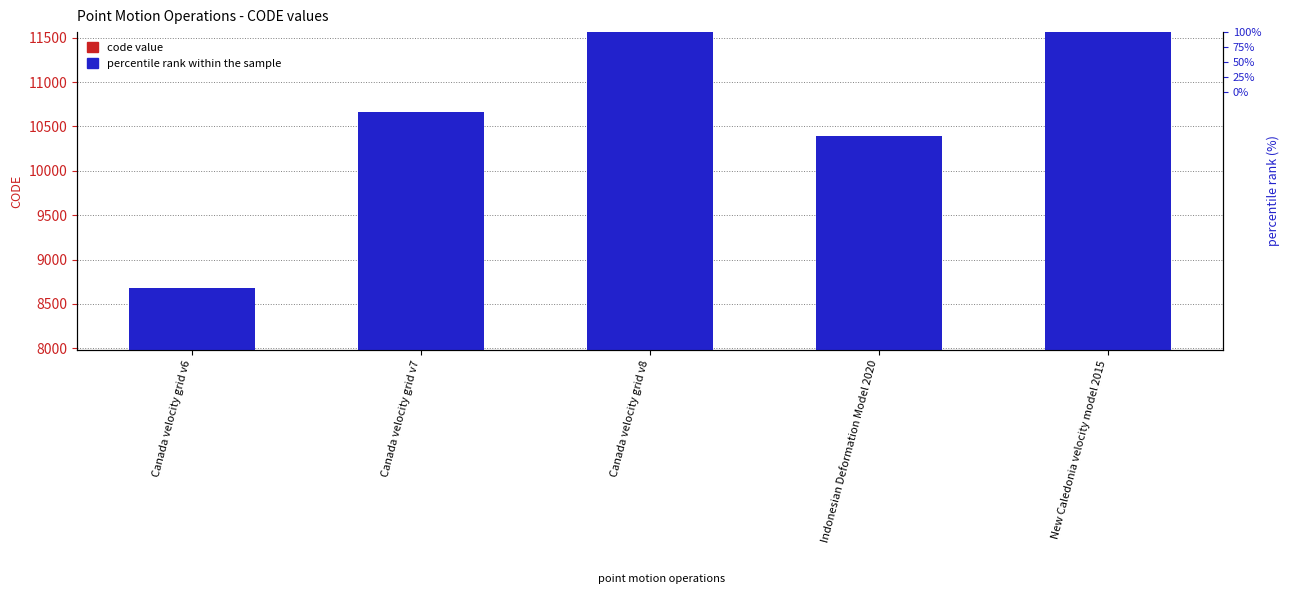

List the series in order of their overall mean, lowest first.

code value, percentile rank within the sample